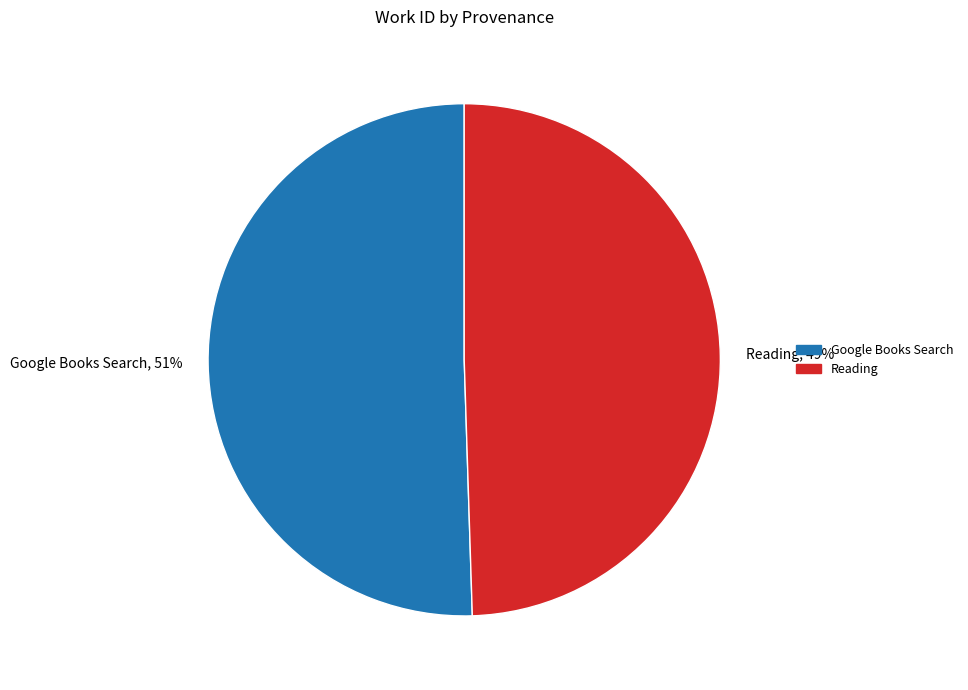

Count the number of slices in the pie.

2